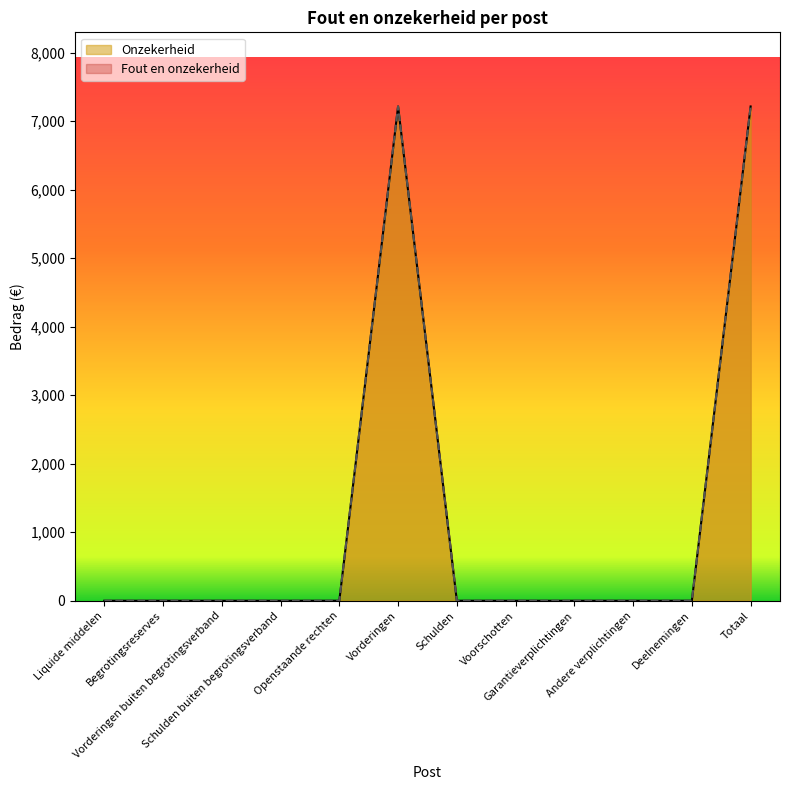

True or false: Fout en onzekerheid has a value of -4754 at Schulden buiten begrotingsverband.

False